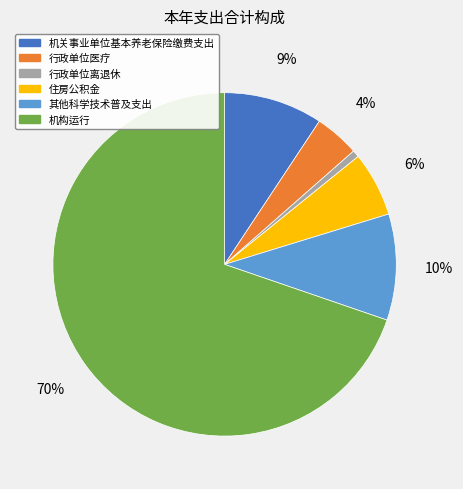

Does 住房公积金 represent more than half of the total?

No